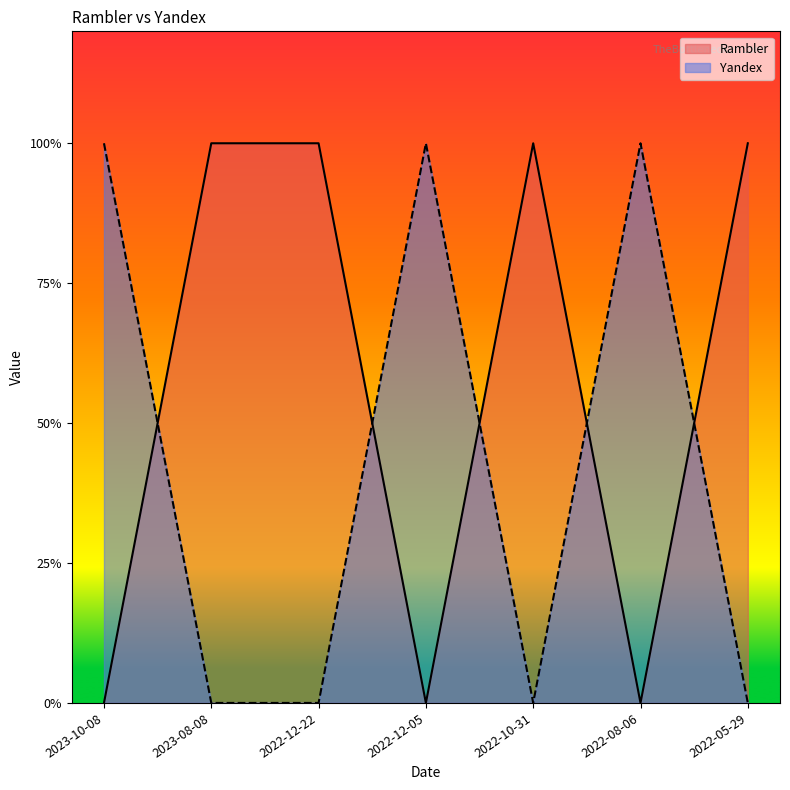

Reading left to right, list all the values displayed in this chart.

Rambler: 2023-10-08=0	2023-08-08=1	2022-12-22=1	2022-12-05=0	2022-10-31=1	2022-08-06=0	2022-05-29=1
Yandex: 2023-10-08=1	2023-08-08=0	2022-12-22=0	2022-12-05=1	2022-10-31=0	2022-08-06=1	2022-05-29=0